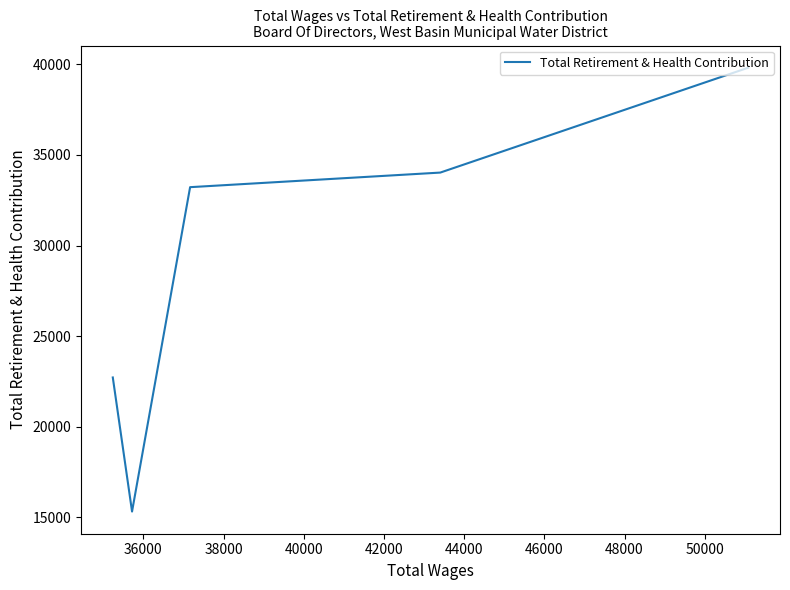

True or false: the data has more than 2 interior local peaks.

False